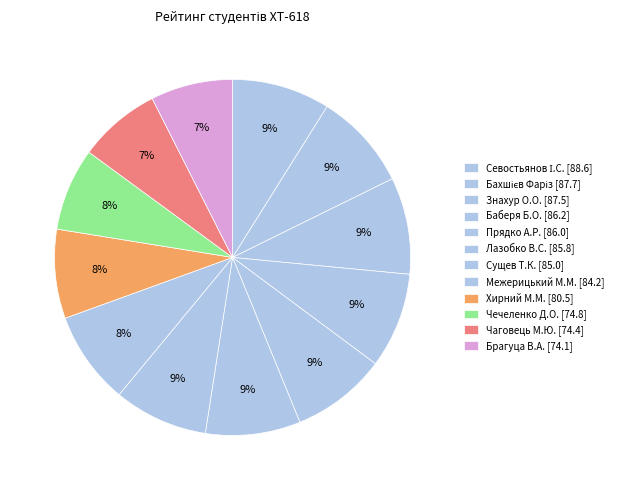

True or false: Хирний М.М. accounts for 8% of the total.

True